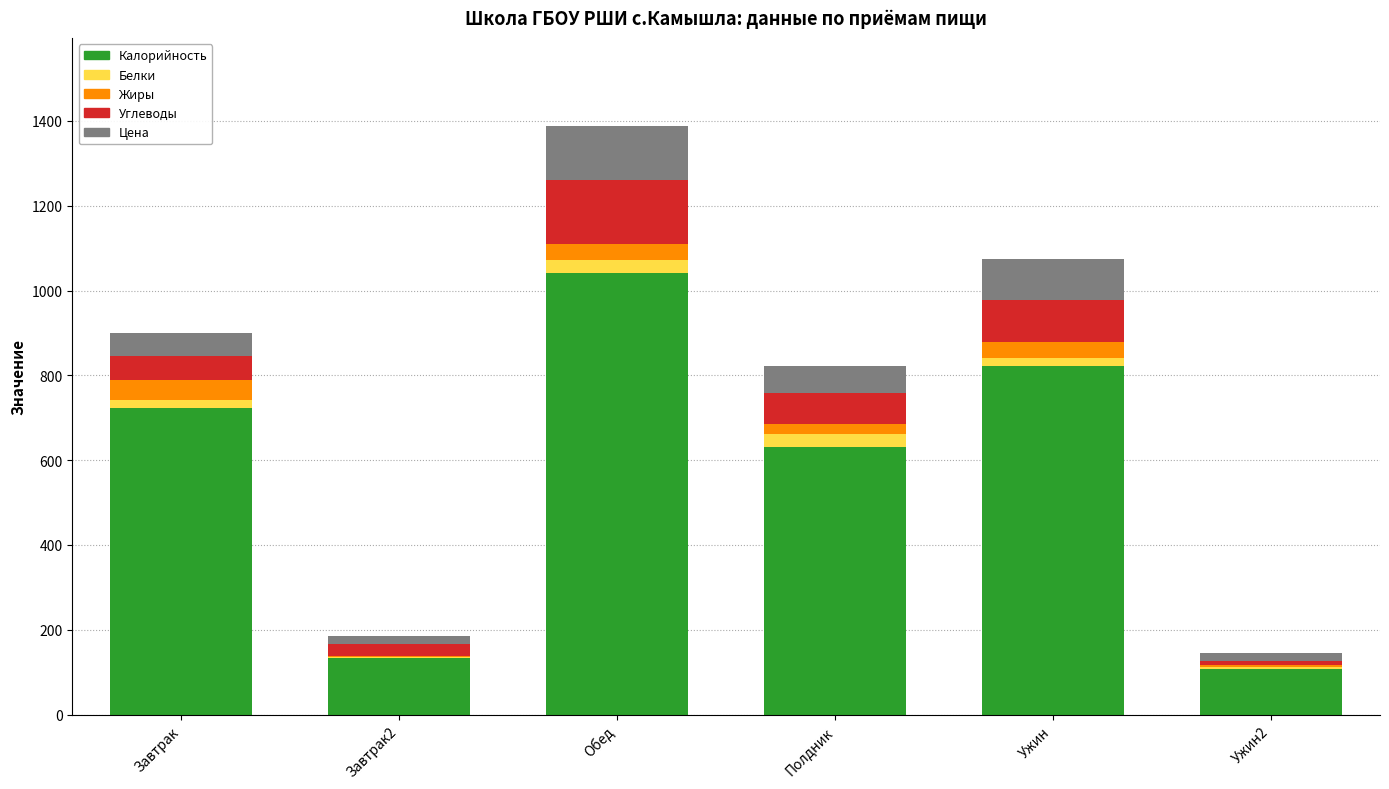

Are the bars horizontal?

No